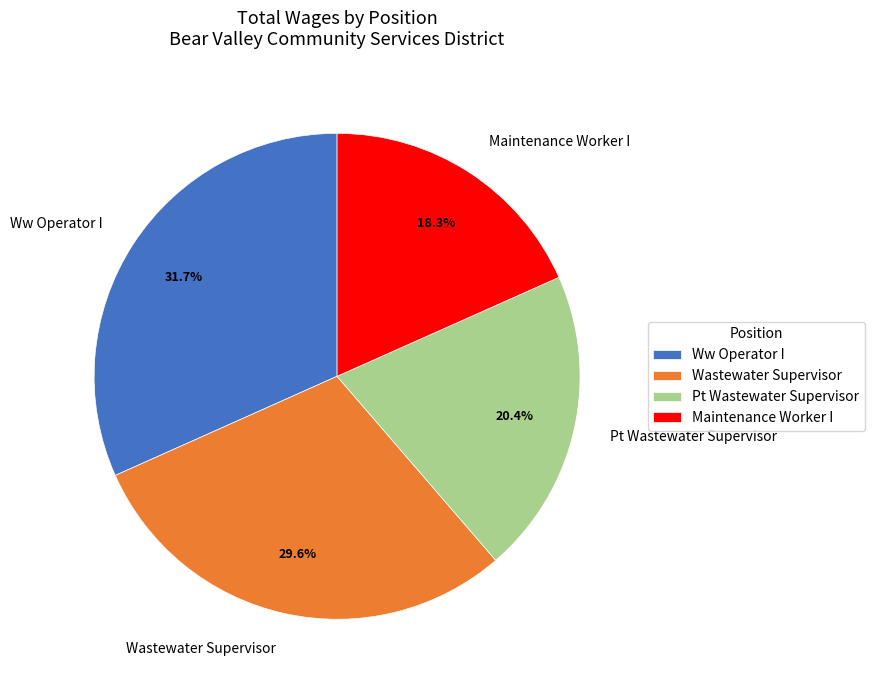

Which slice is the smallest?

Maintenance Worker I